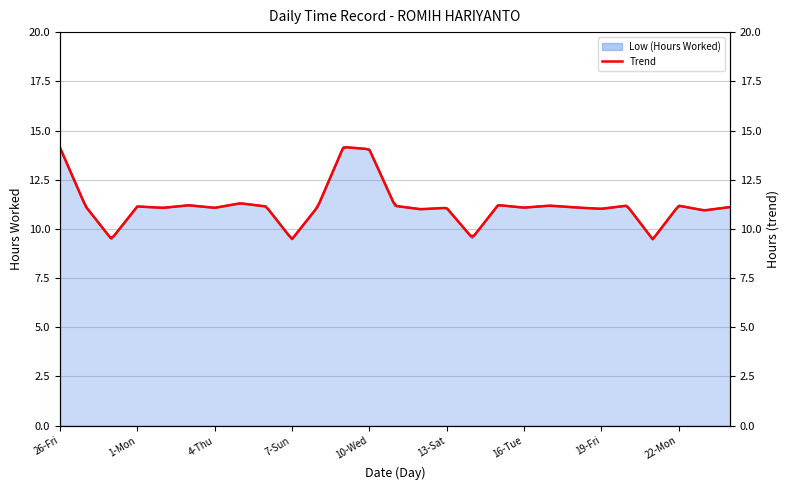

True or false: the data shows 9.5 at 21-Sun.

True